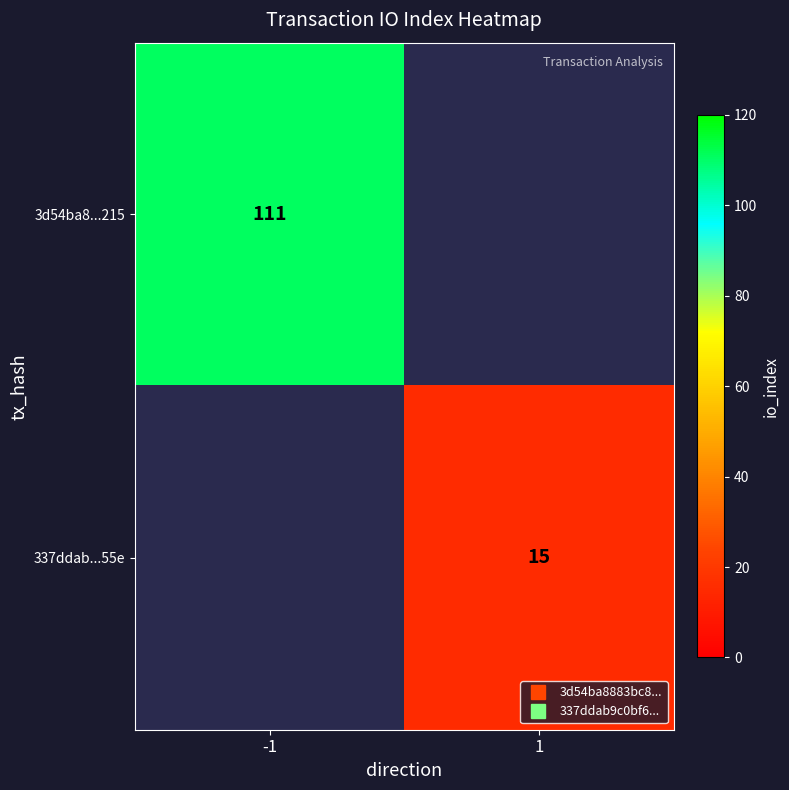

List the labels in order of 3d54ba8...215 value, largest first.

-1, 1